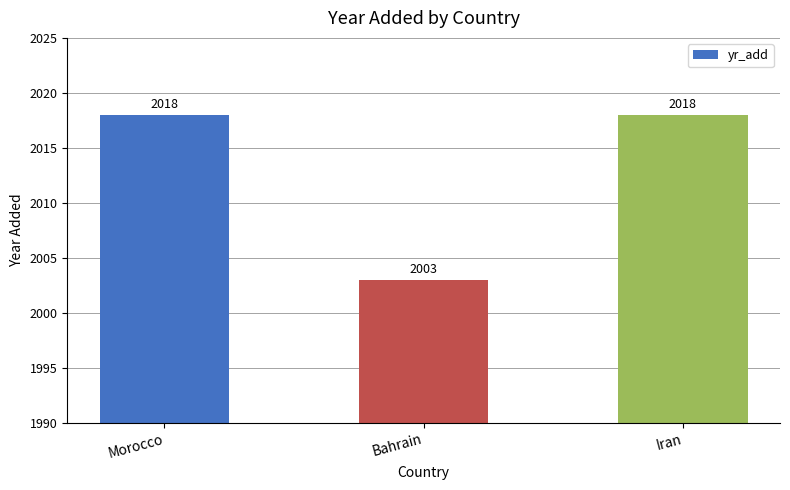

What is the difference between the maximum and minimum values?

15